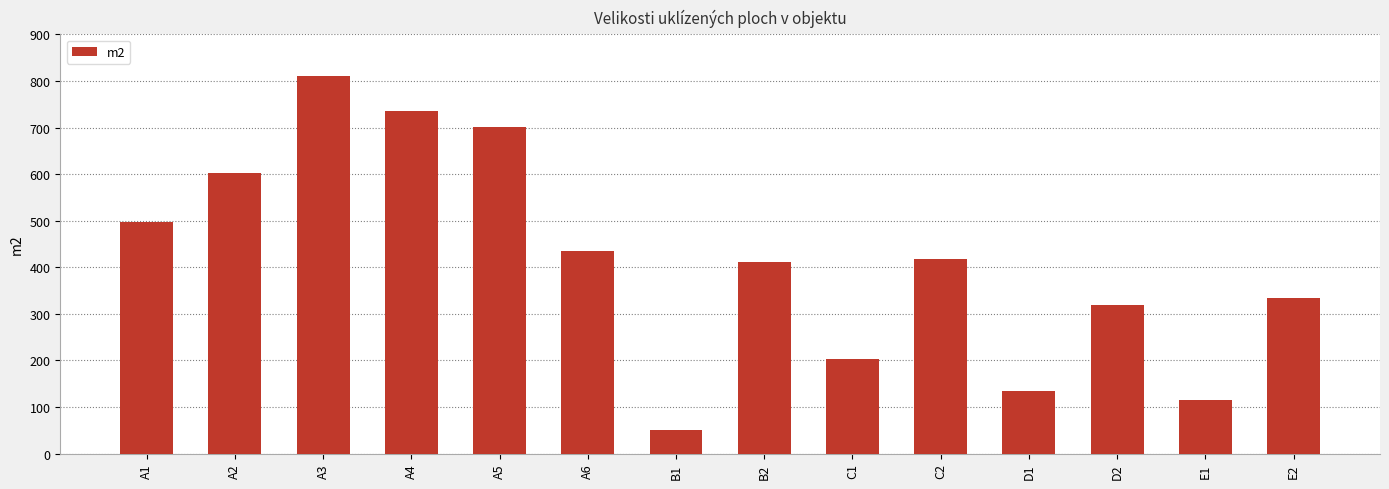

What is the difference between the maximum and second lowest values?

697.1